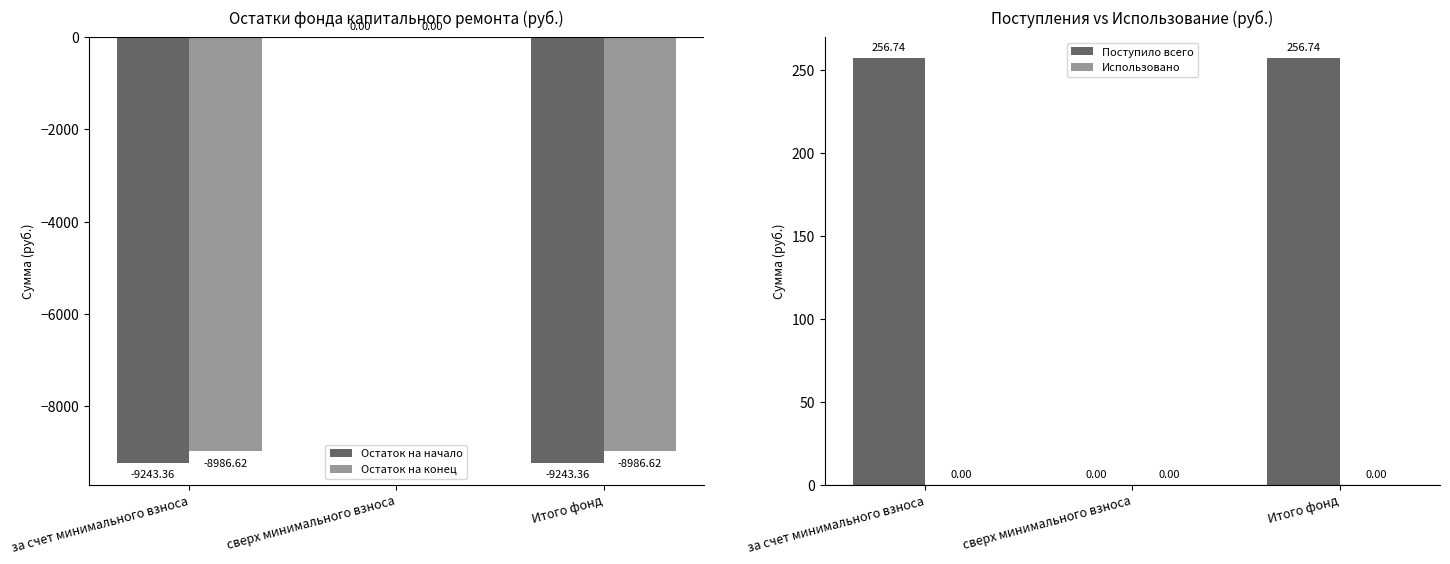

Reading left to right, what are all the values shown in this chart?

Остаток на начало: -9243.4	0.0	-9243.4
Остаток на конец: -8986.6	0.0	-8986.6
Поступило всего: 256.7	0.0	256.7
Использовано: 0.0	0.0	0.0